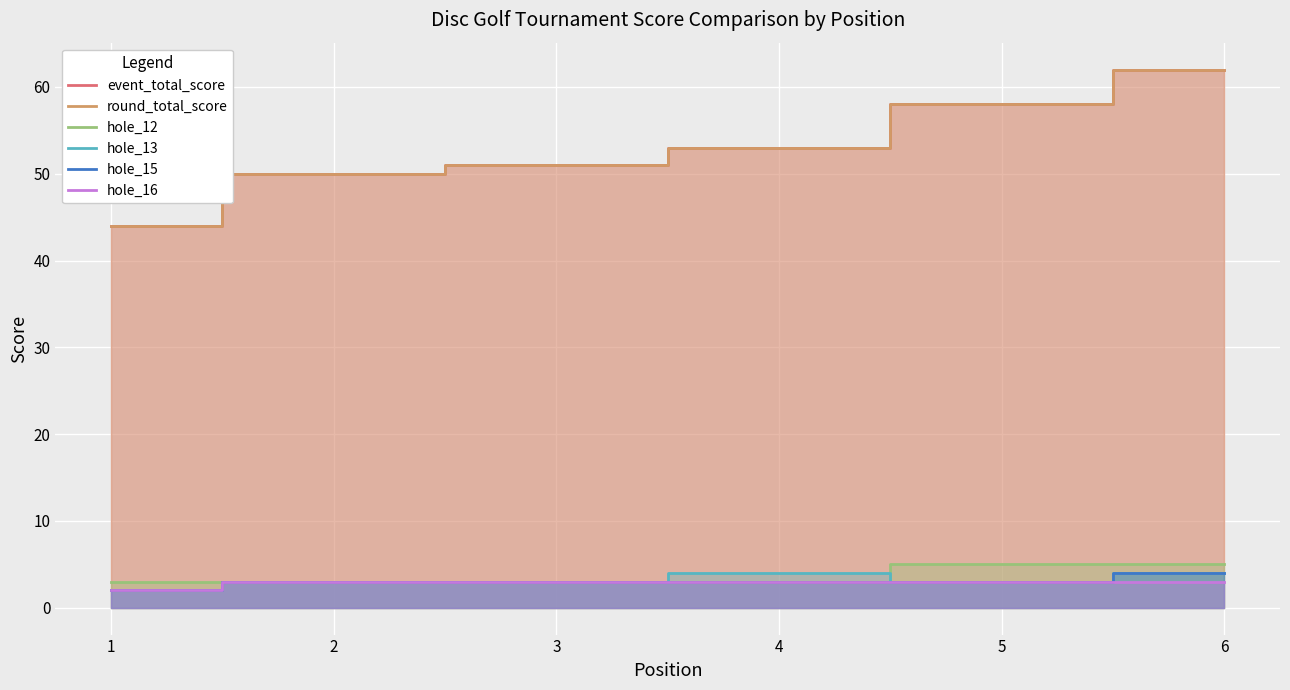

What is the value of the round_total_score point at the 3rd from the left?

51